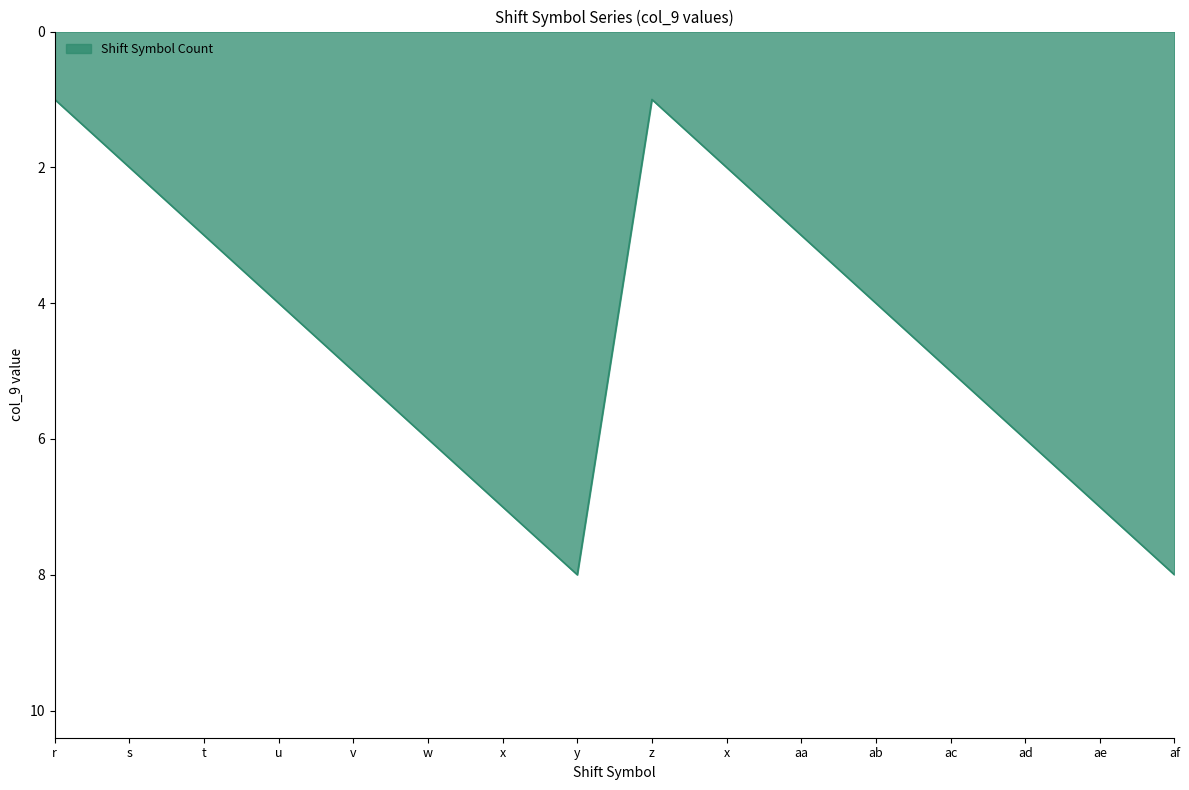

What is the difference between the second highest and second lowest values?

7